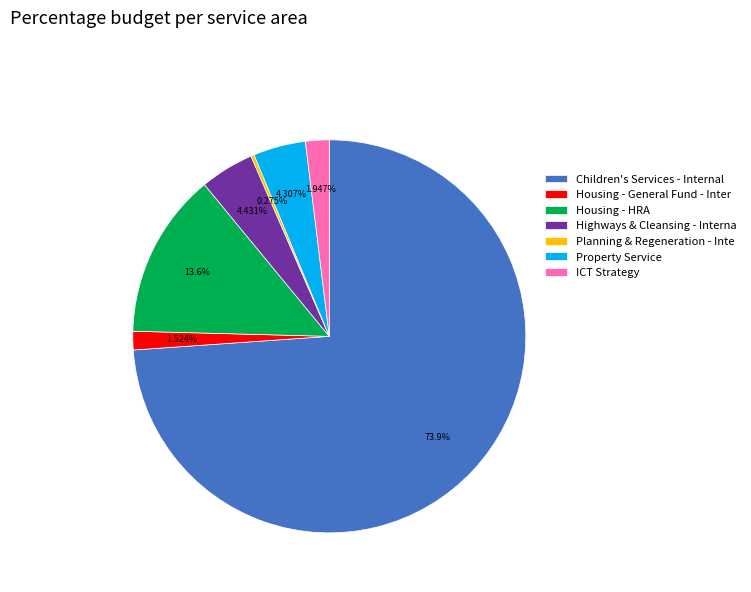

Between Housing - HRA and Highways & Cleansing - Interna, which is larger?

Housing - HRA